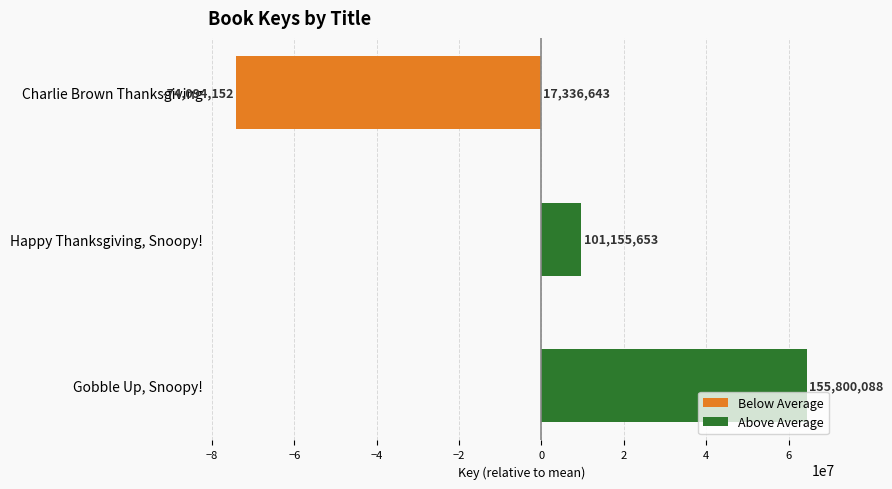

Is it true that Below Average equals -31256890.5 at Happy Thanksgiving, Snoopy!?

False